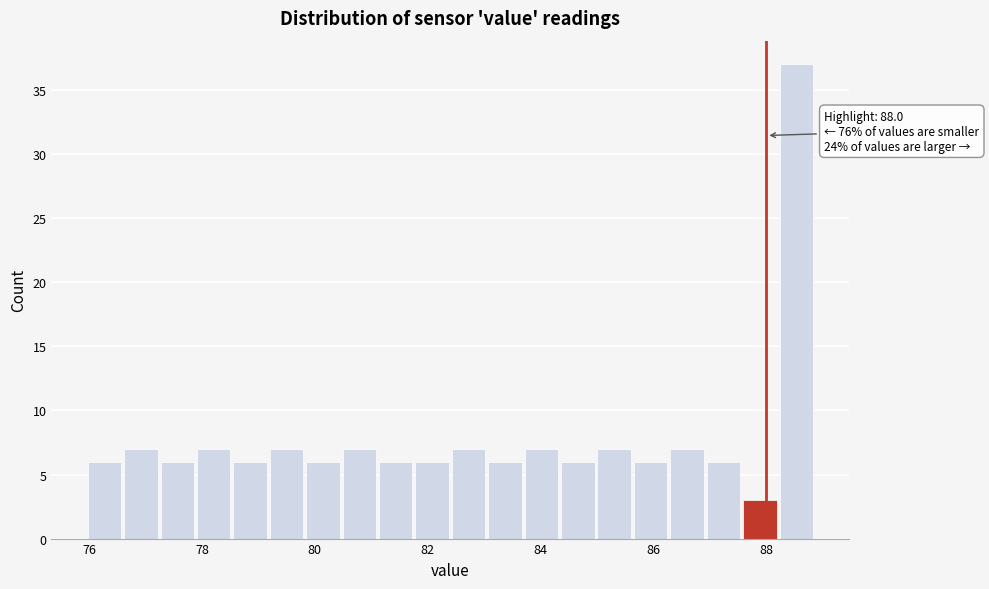

Around what value on the x-axis is the tallest bar? Give the approximate position of its centre, as read against the axis.

88.6